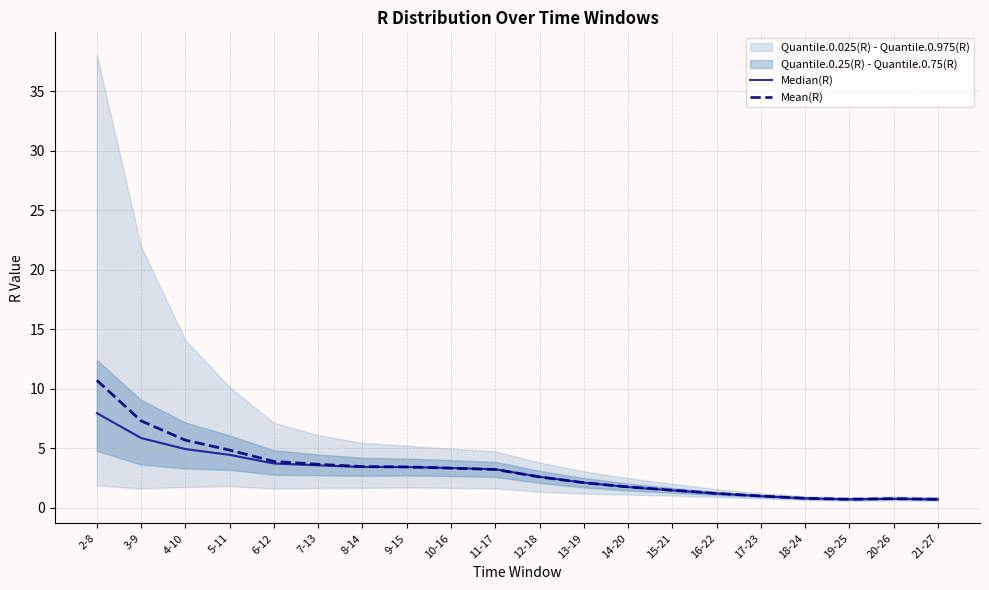

At 5-11, list the series in order from smallest to largest.

Median(R), Mean(R)